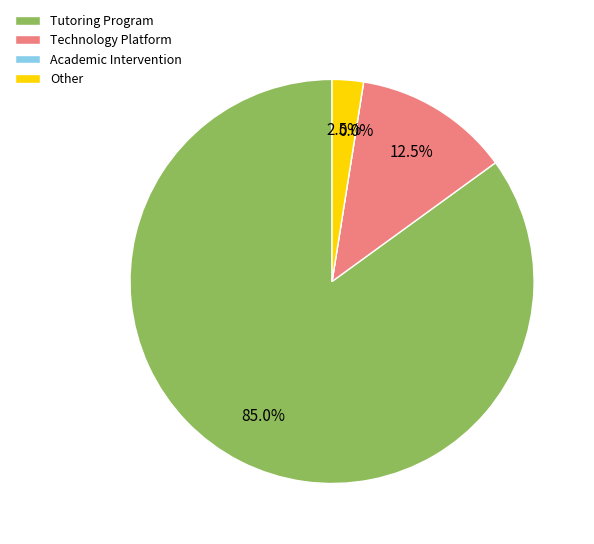

Count the number of slices in the pie.

4